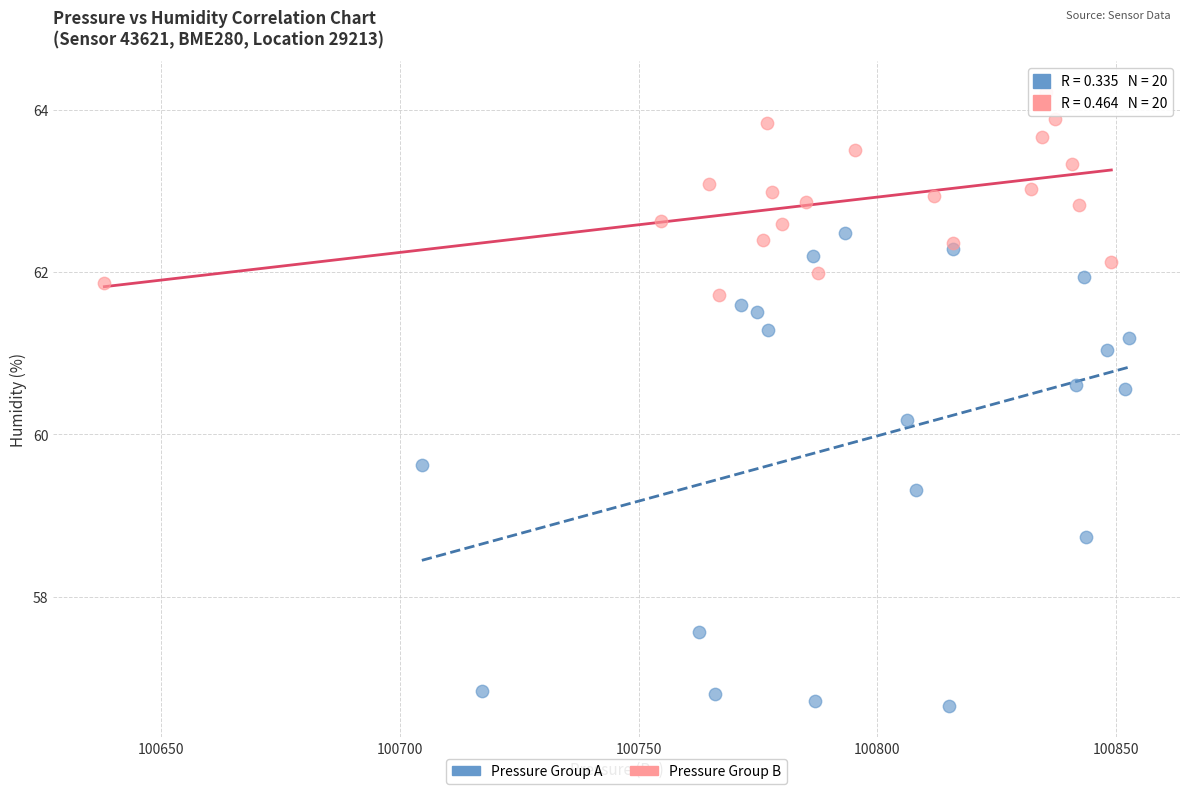

Which series contains the lowest Y value?

Pressure Group A